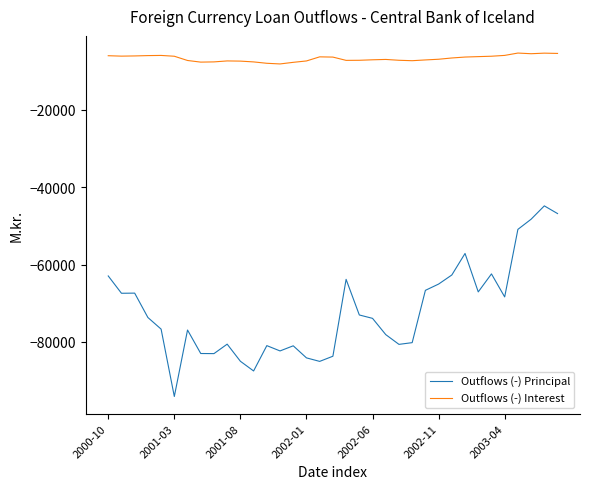

True or false: Outflows (-) Principal and Outflows (-) Interest cross at least once.

False